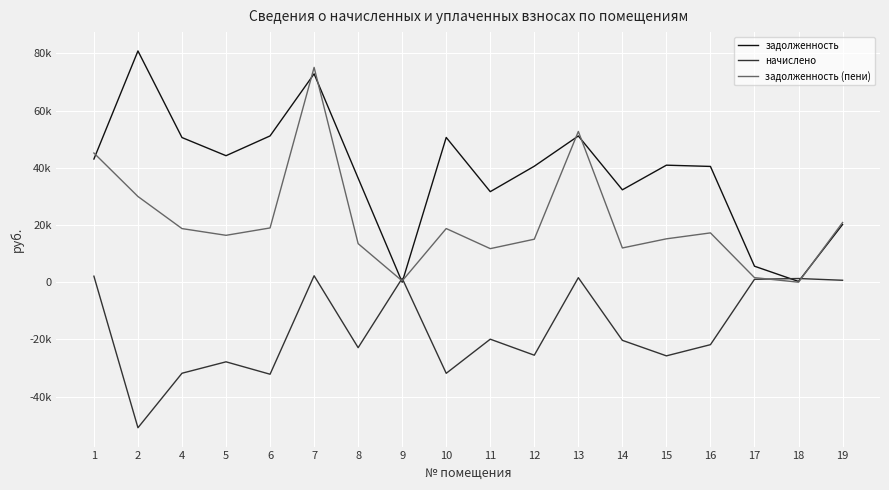

Where is the first local maximum for задолженность?

2